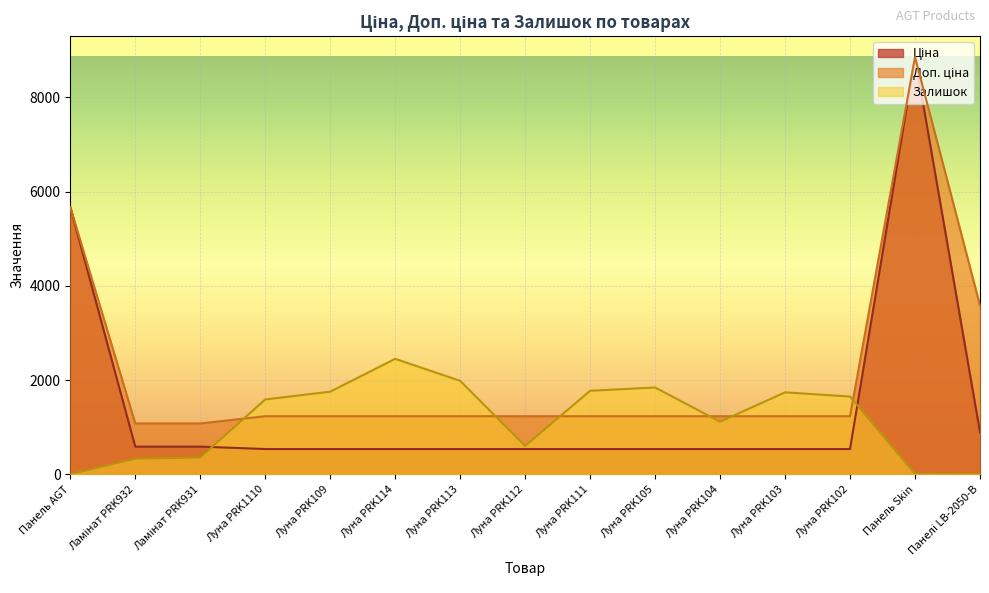

Which has a higher value, Ламінат PRK931 or Луна PRK111?

Ламінат PRK931